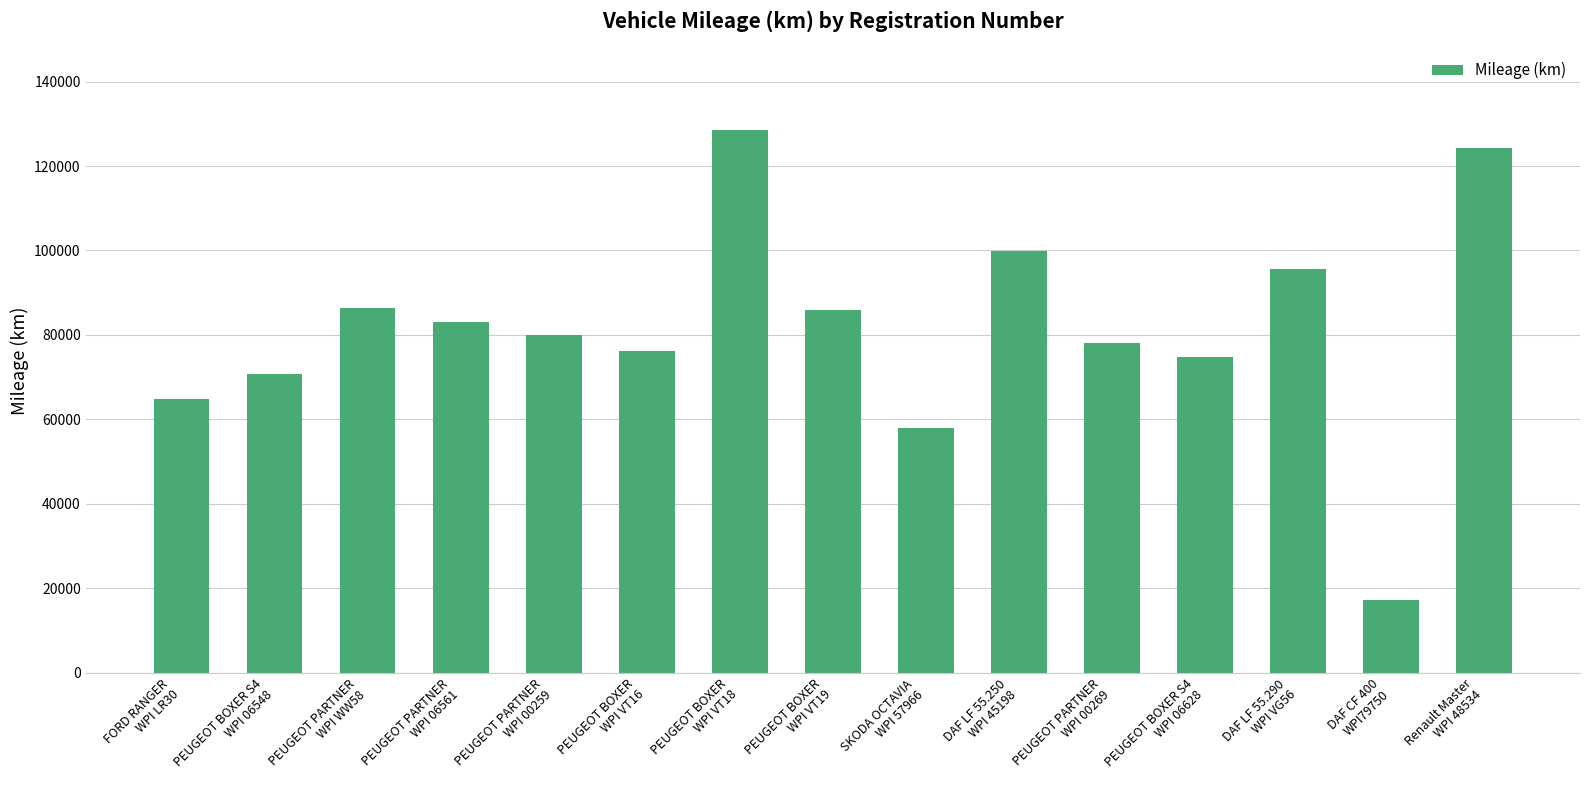

What is the smallest value displayed?

17170